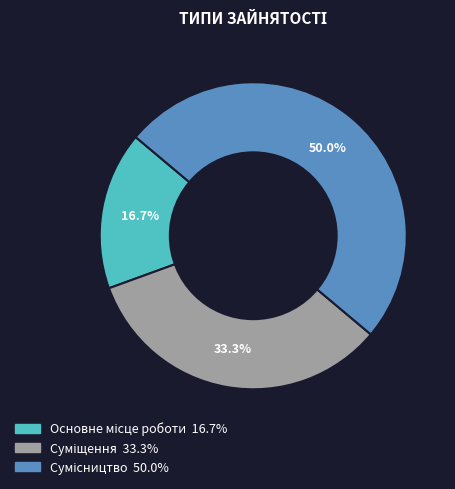

Is it true that Суміщення is 19% of the pie?

False